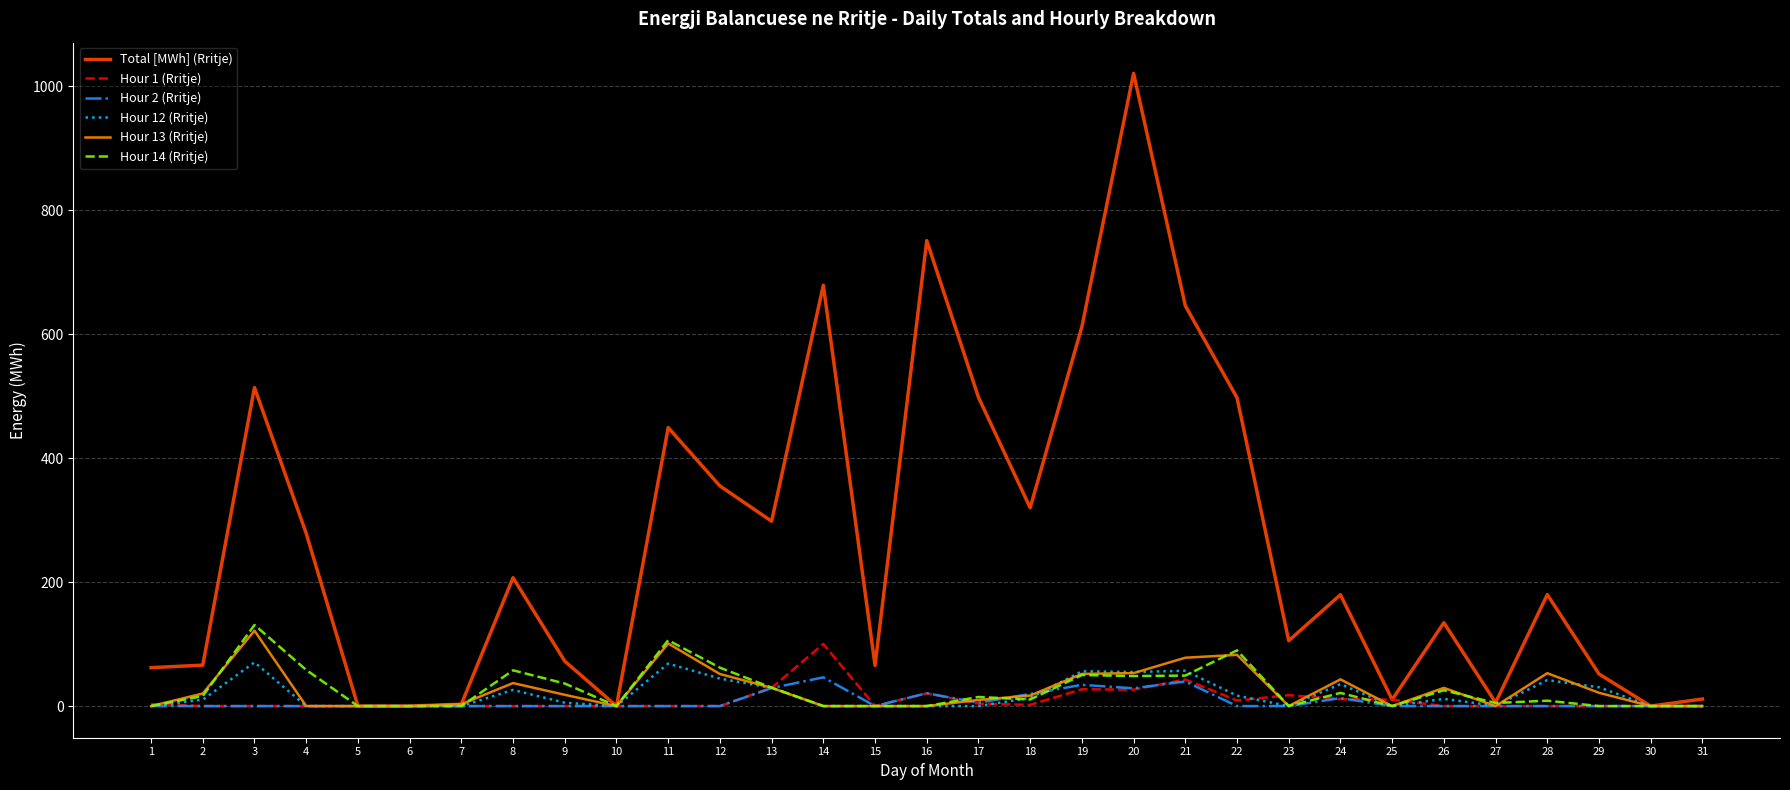

Which label corresponds to the largest value in the chart?

20